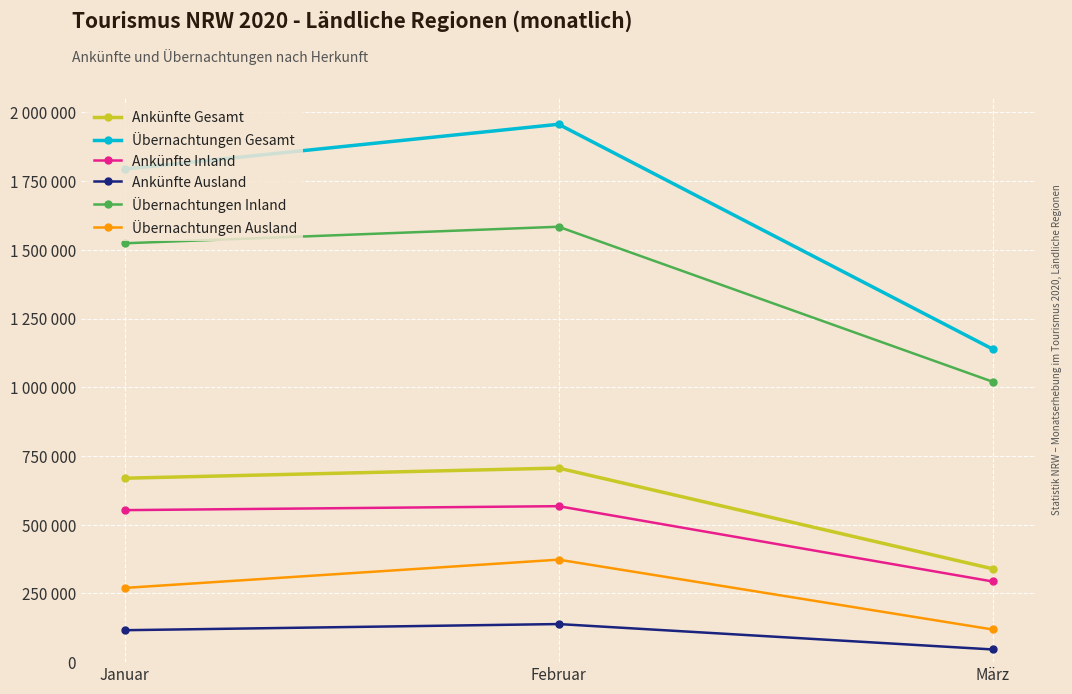

Reading left to right, transcribe all the data shown in this chart.

Ankünfte Gesamt: 669144	705994	339672
Übernachtungen Gesamt: 1793765	1956865	1139020
Ankünfte Inland: 552982	567426	293505
Ankünfte Ausland: 116162	138568	46167
Übernachtungen Inland: 1523806	1584010	1020242
Übernachtungen Ausland: 269959	372855	118778